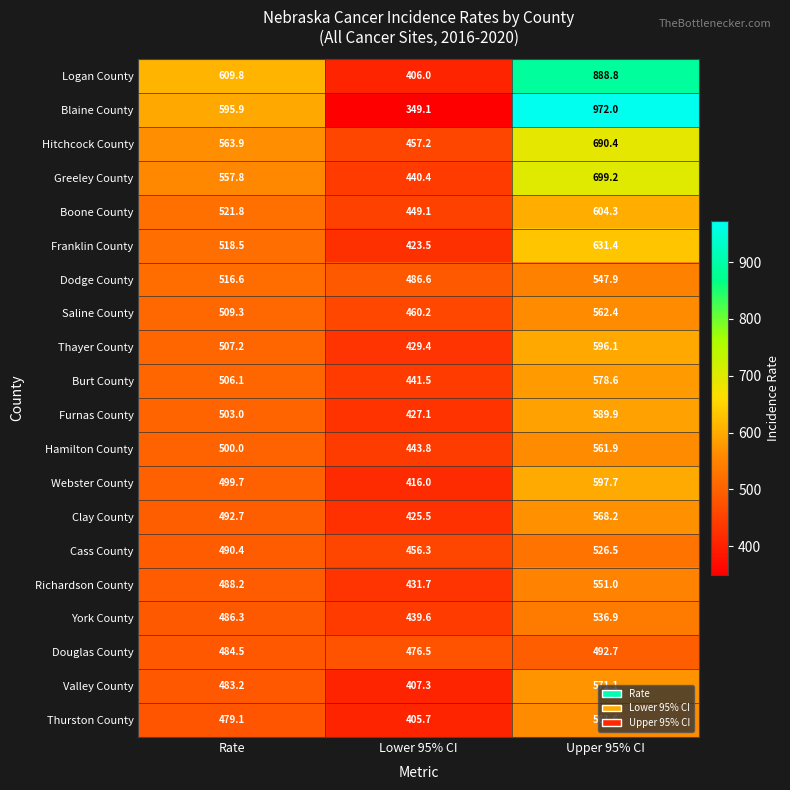

At which label does Saline County first exceed 509?

Rate